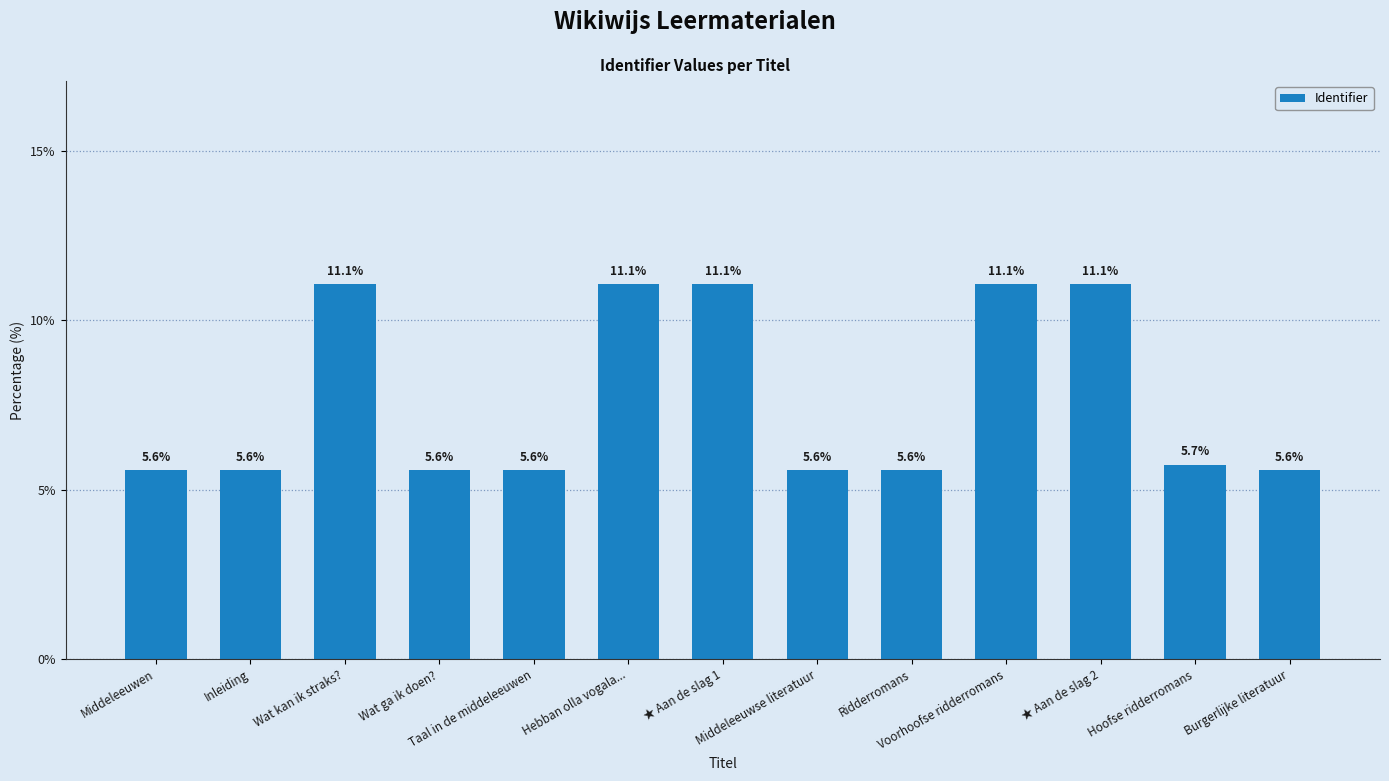

What position from the left is Middeleeuwse literatuur?

8